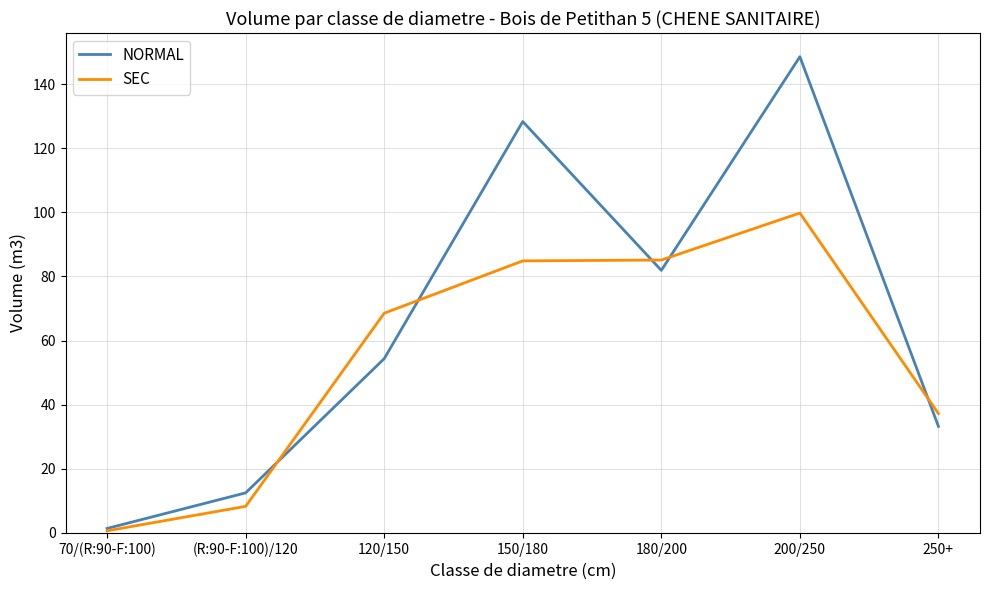

What position from the left is (R:90-F:100)/120?

2